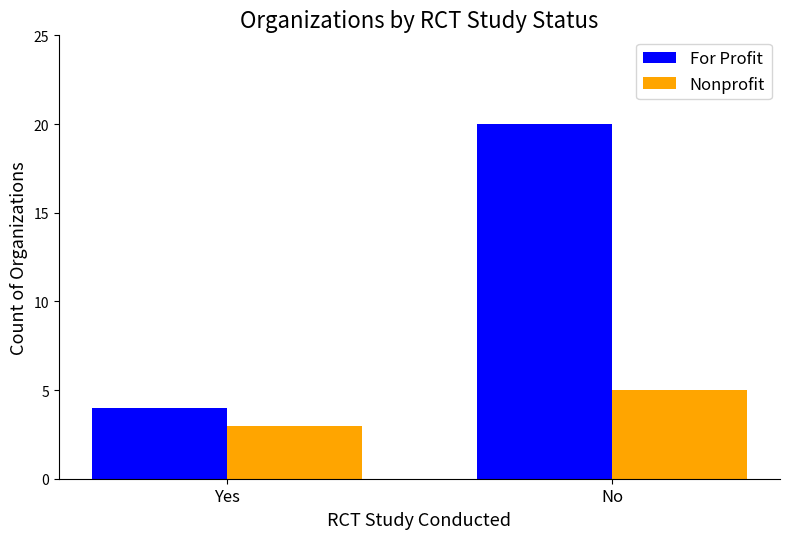

How many Nonprofit values are between 3 and 5?

2